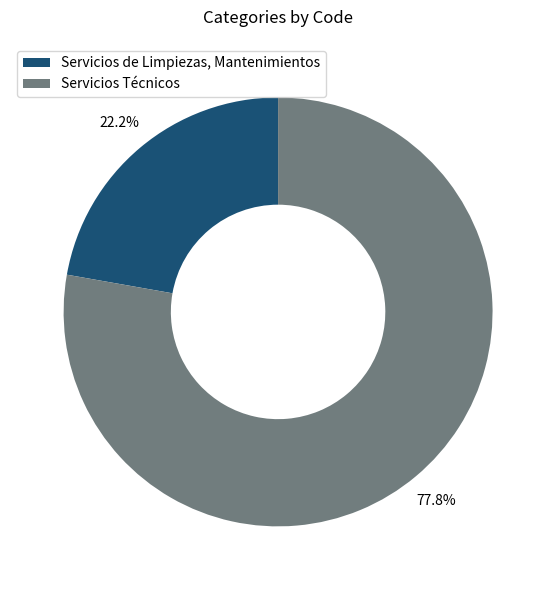

How many slices are in this pie chart?

2